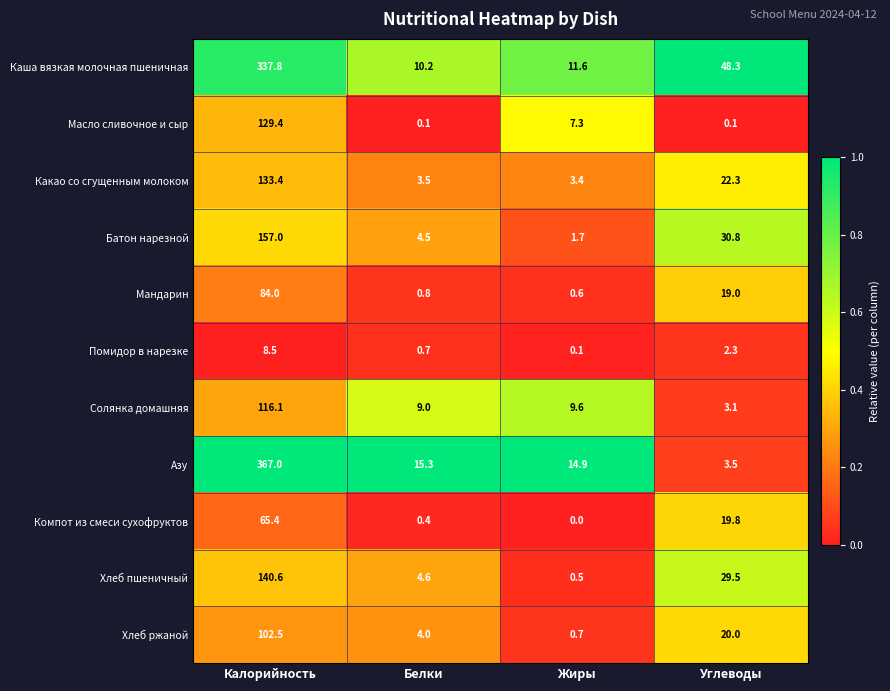

What is the total value across all series at Углеводы?

198.7